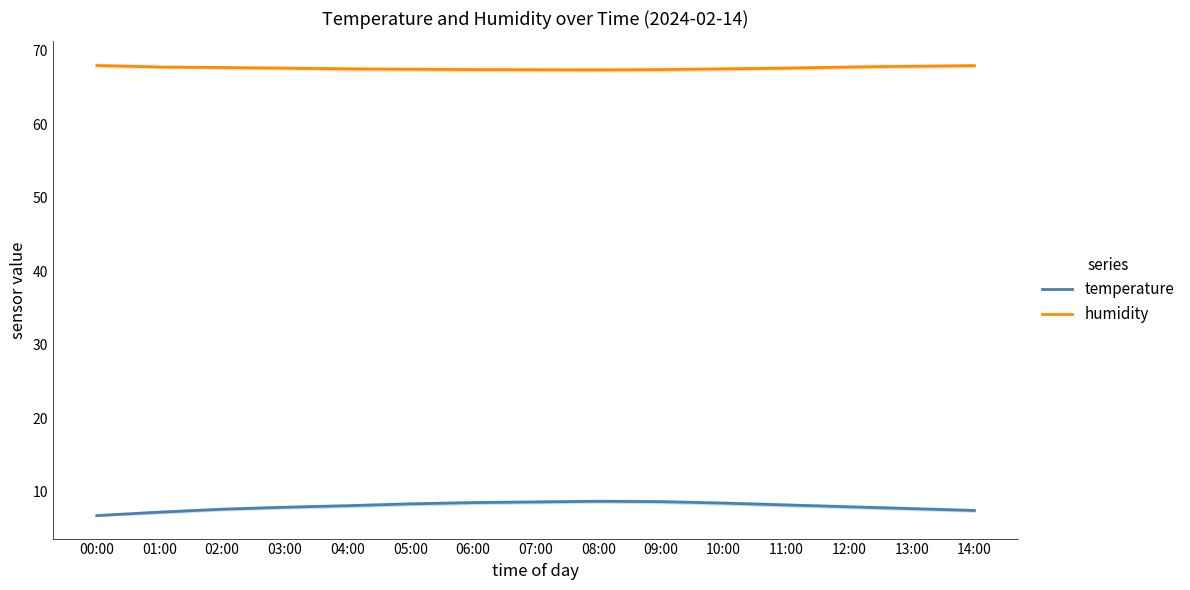

What is the difference between the humidity values at 00:00 and 01:00?

0.2